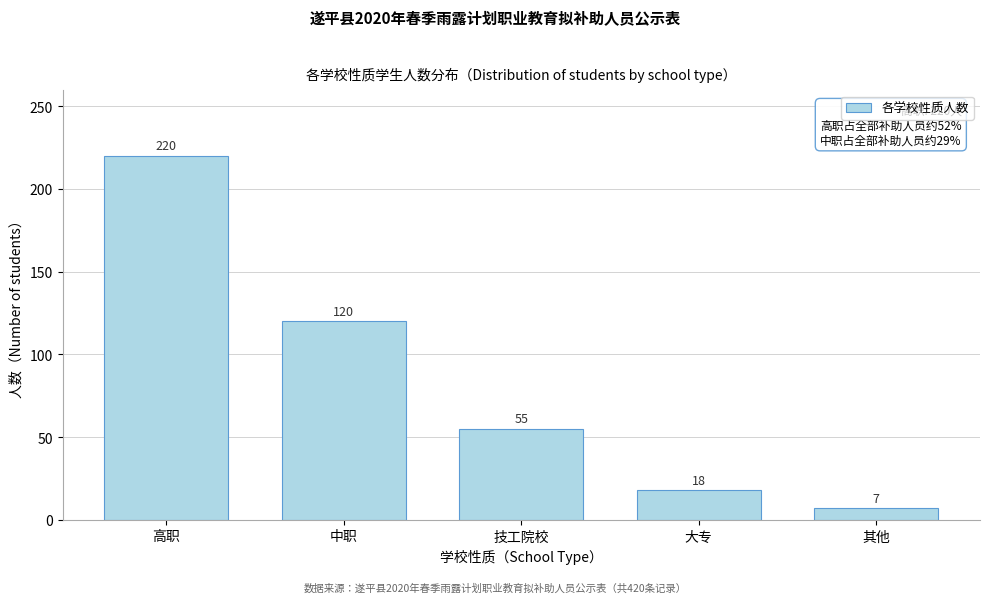

Reading left to right, list all the values displayed in this chart.

高职=220	中职=120	技工院校=55	大专=18	其他=7